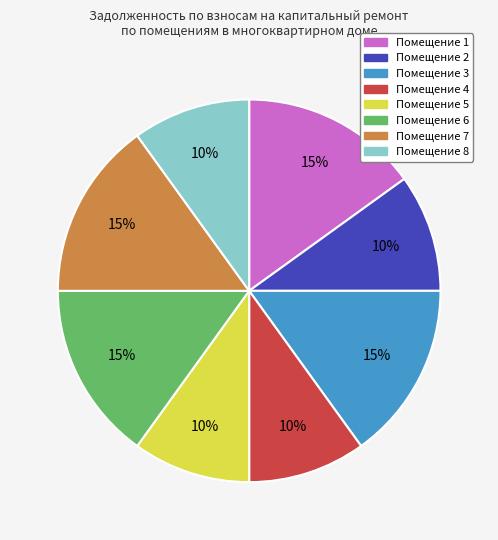

To the nearest percent, what is the average slice percentage?

12%